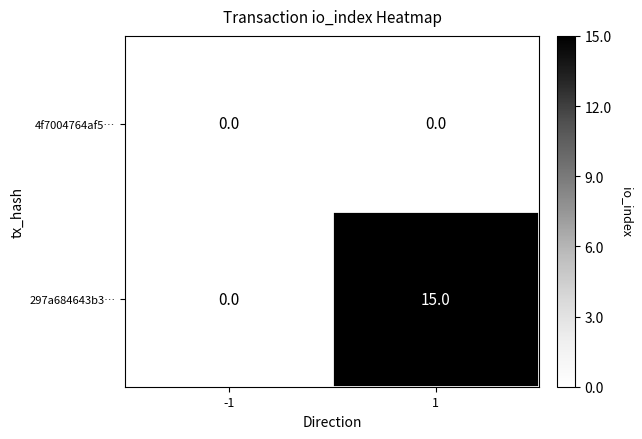

Which series has the widest spread of values?

297a684643b3…